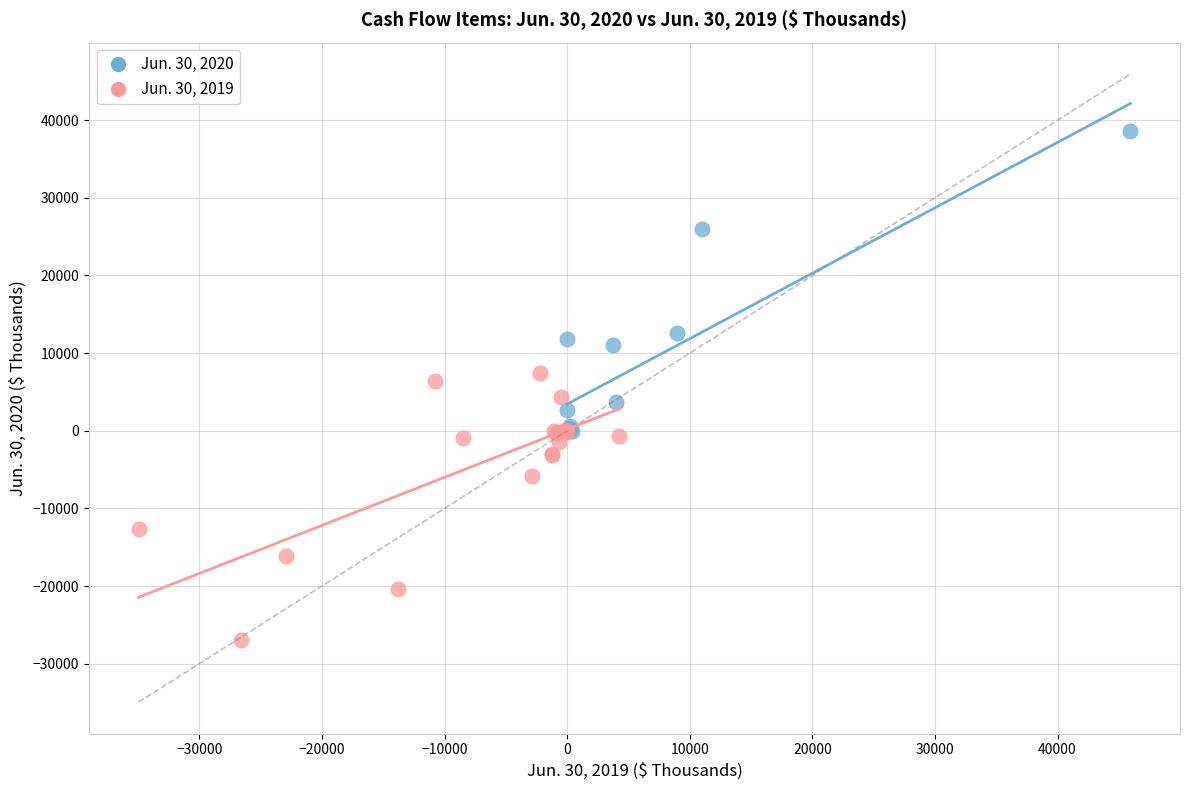

Which series contains the highest Y value?

Jun. 30, 2020